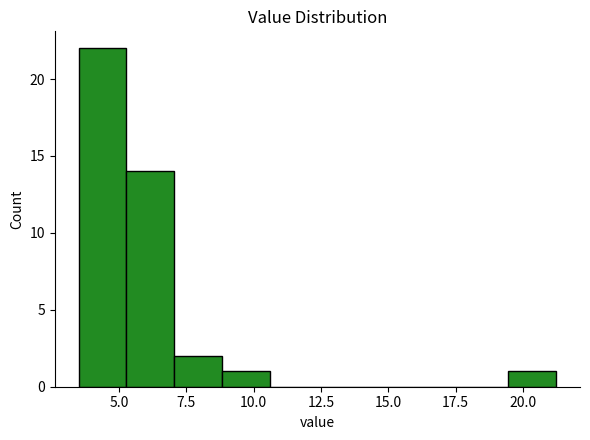

Read against the x-axis, roughly where is the centre of the tallest bar?

4.5